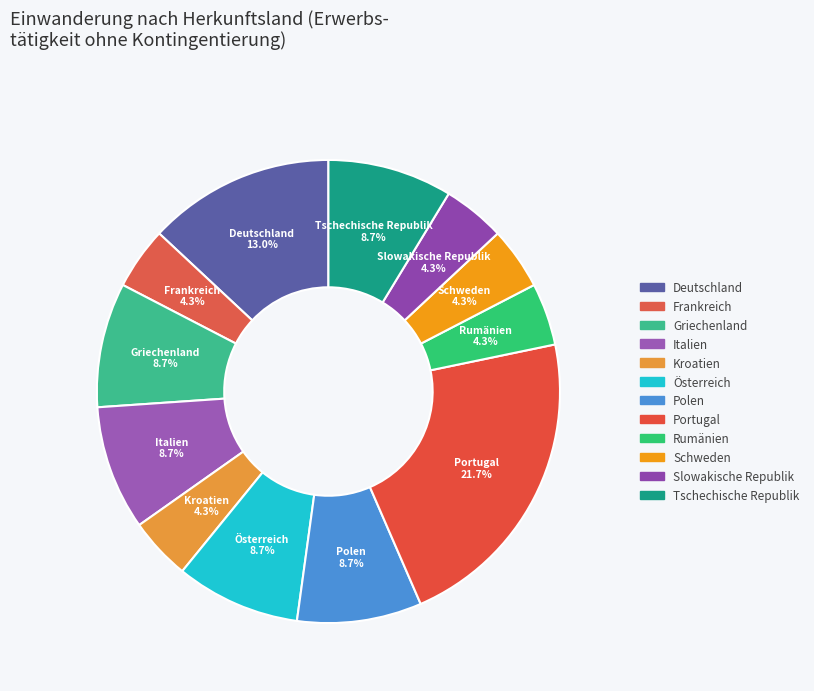

Count the number of slices in the pie.

12